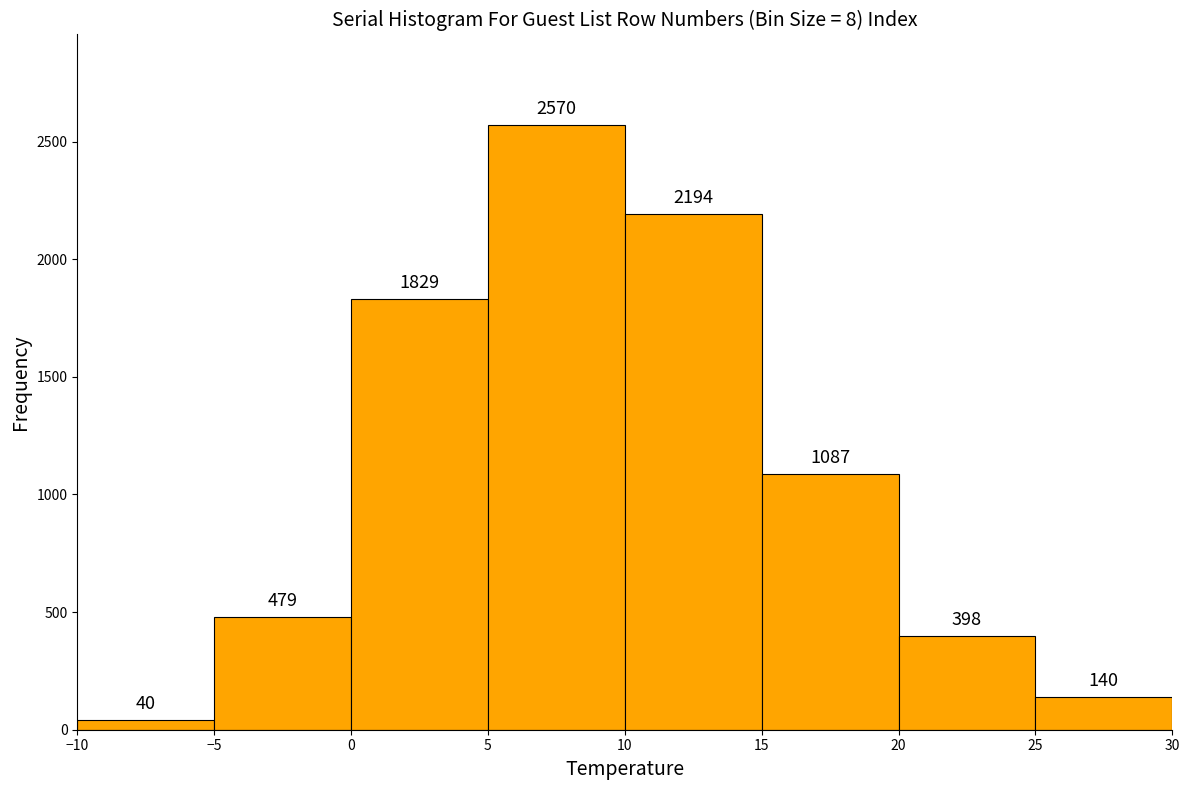

Over which range of the x-axis is the bar tallest?

5 to 10